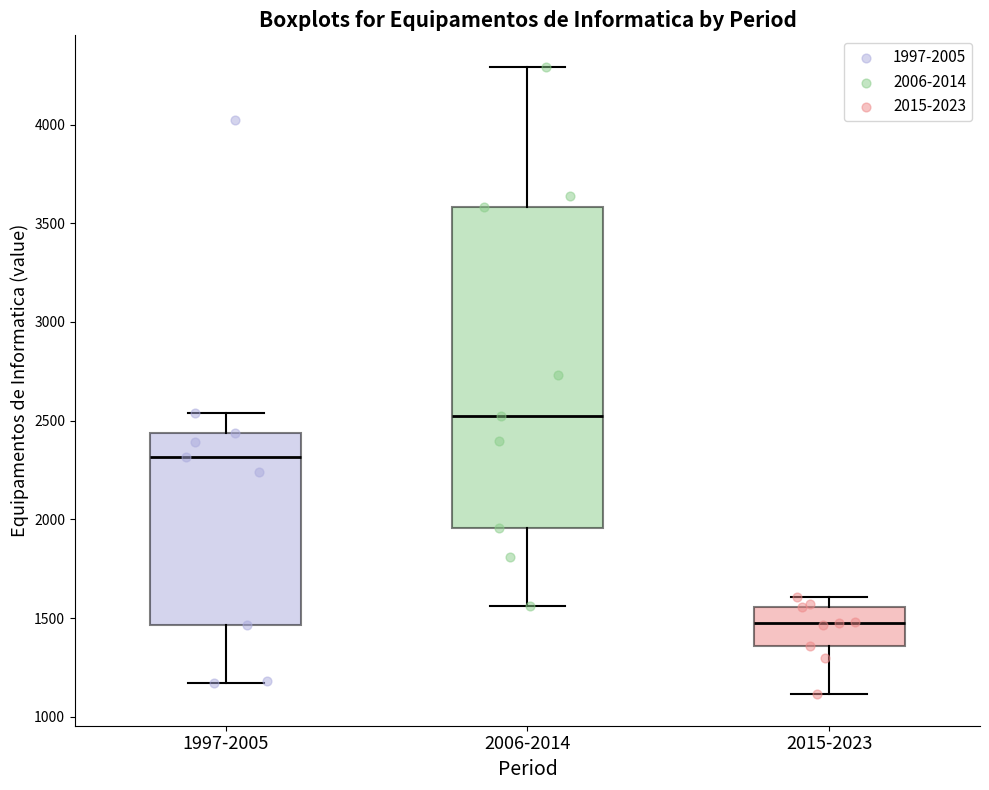

Where does the upper whisker of the box for 1997-2005 end on the y-axis? The values are not printed on the chart, so give them approximately, as read against the axis.

2550